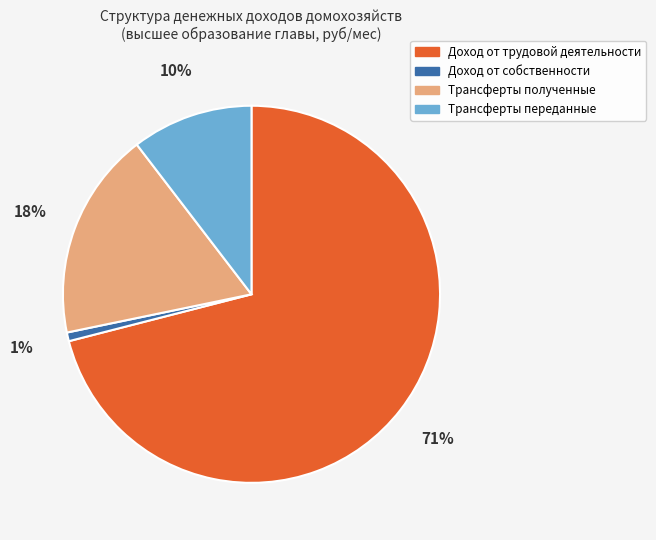

Between Трансферты полученные and Доход от собственности, which is larger?

Трансферты полученные